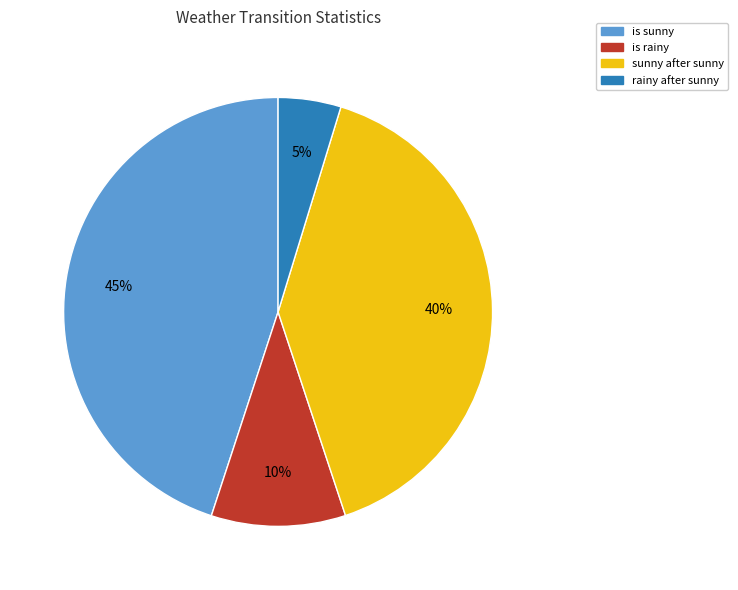

To the nearest percent, what is the average slice percentage?

25%